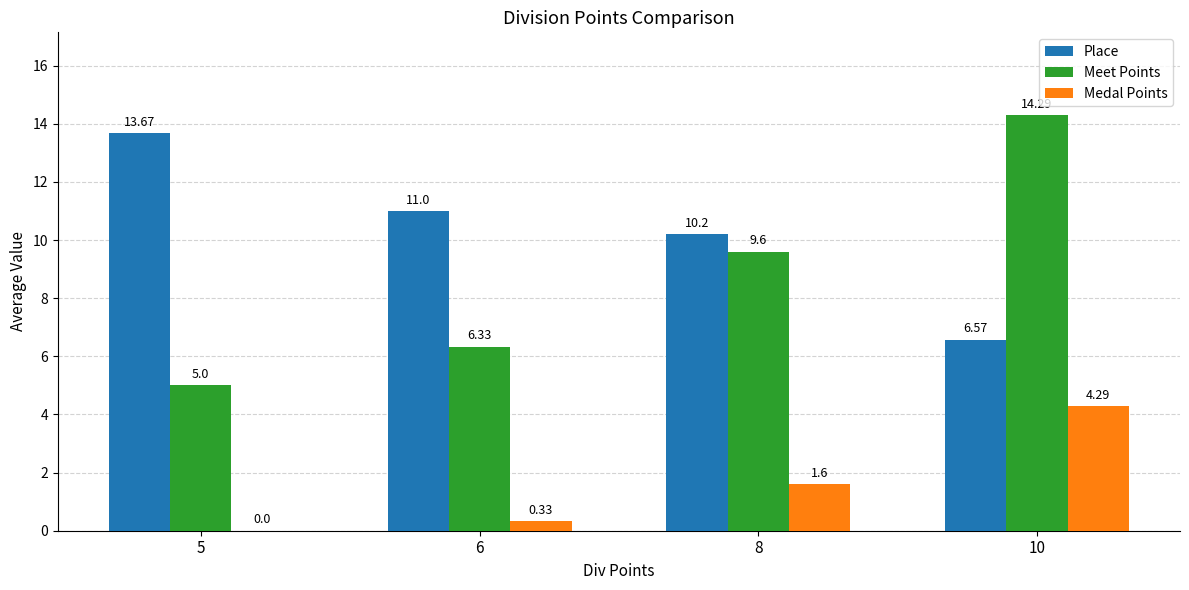

Which series has the largest total across all categories?

Place